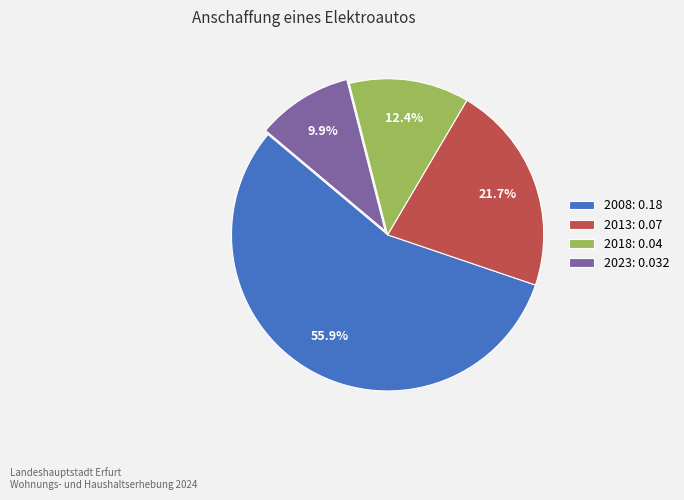

Which has a higher value, 2013 or 2018?

2013